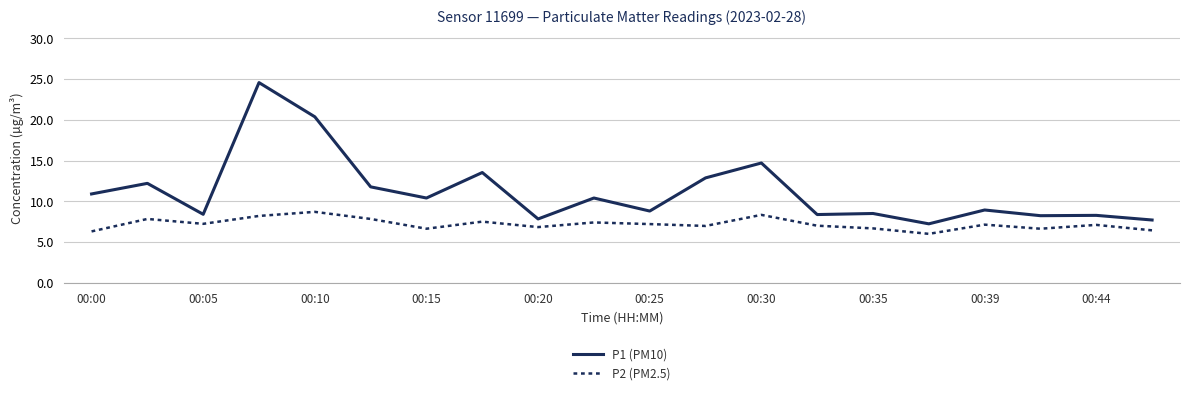

Which series has the widest spread of values?

P1 (PM10)